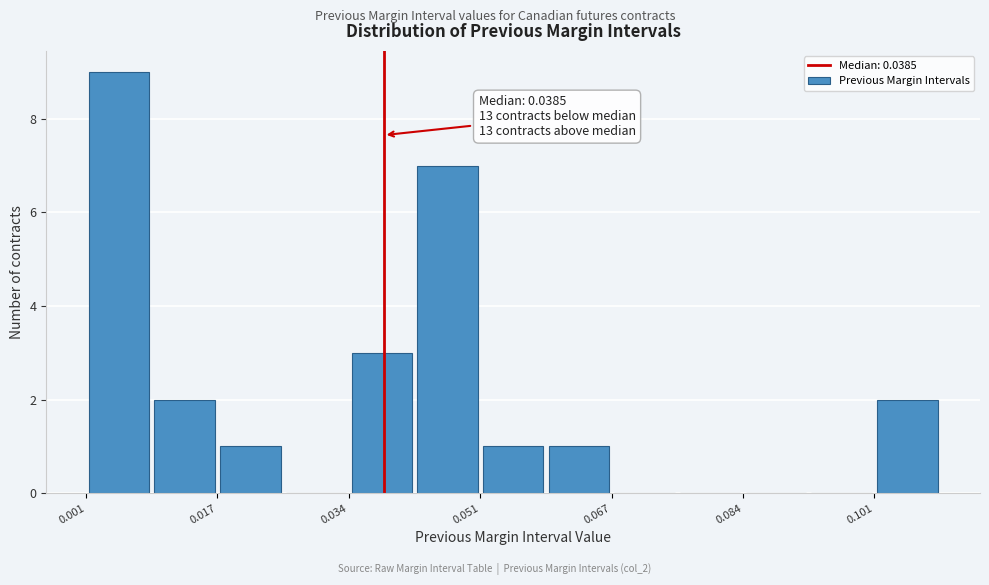

Which range on the x-axis has the tallest bar?

0.000 to 0.010